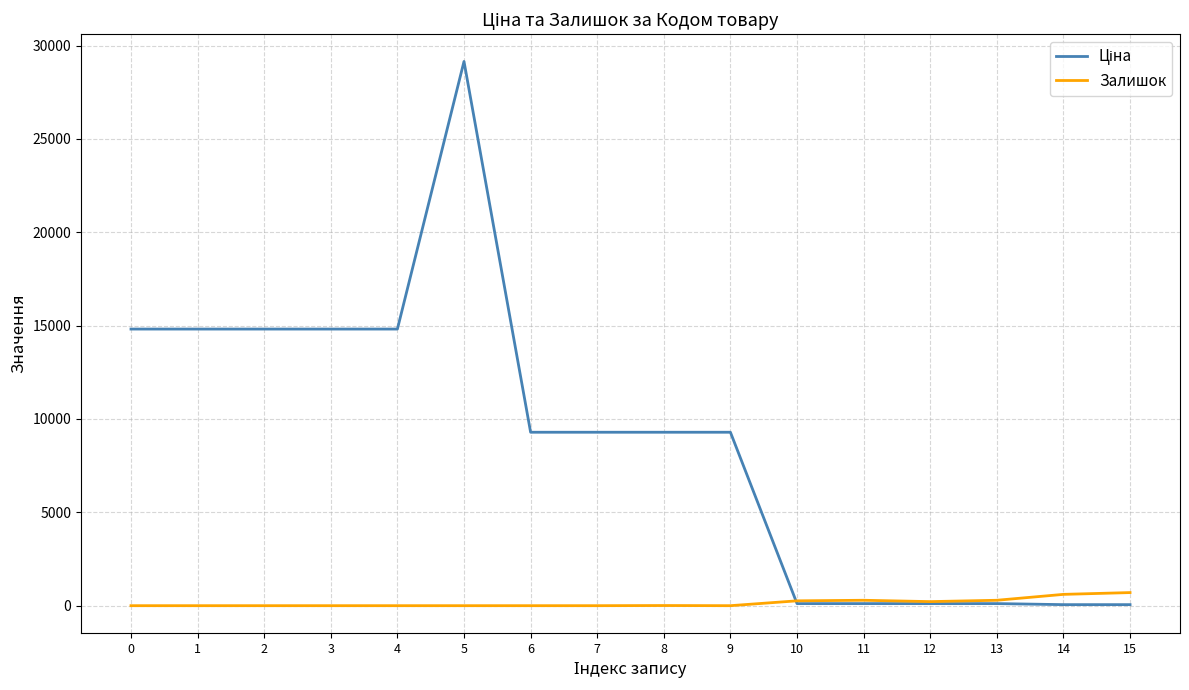

Count the number of data series in this chart.

2